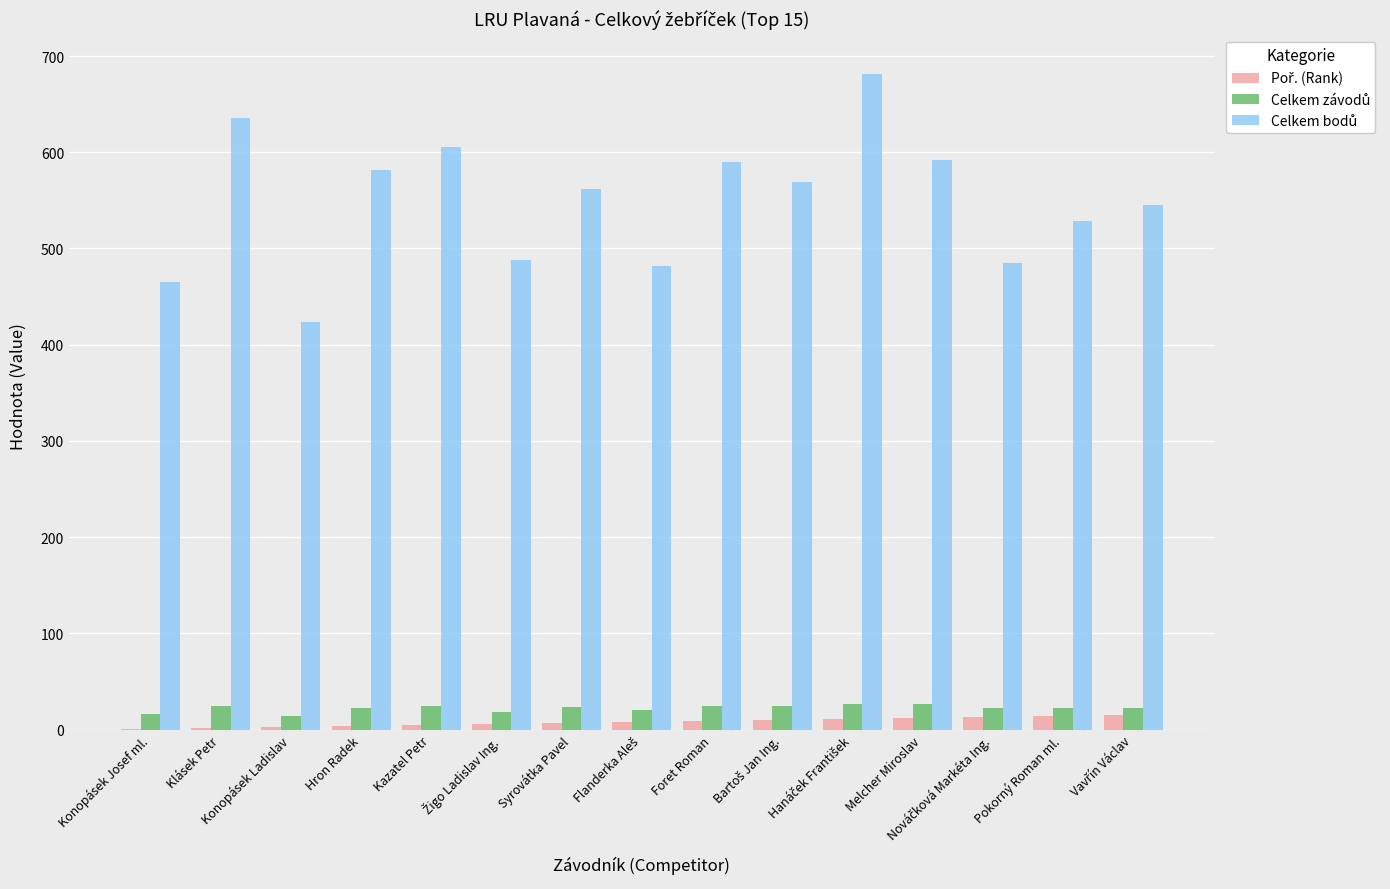

What is the label of the 1st bar from the left?

Konopásek Josef ml.